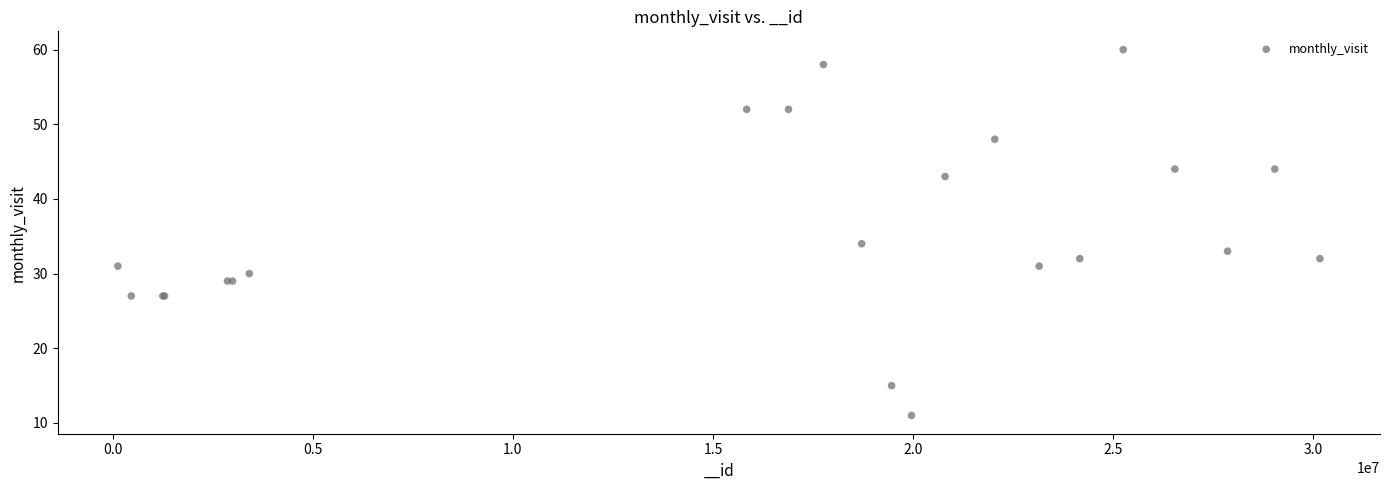

What Y value in the scatter plot is closest to 35?

34